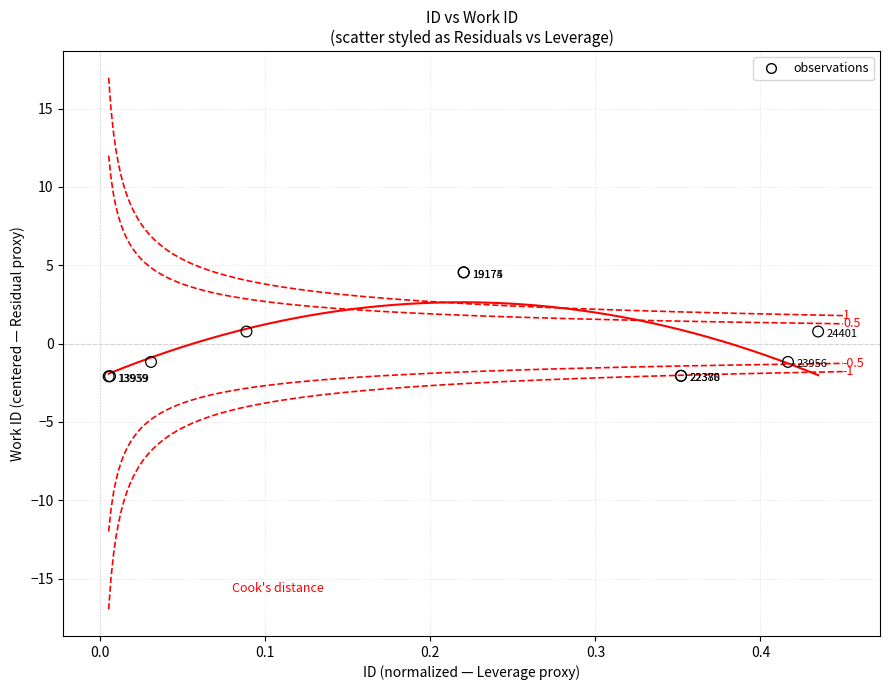

What Y value in the scatter plot is closest to 1?

0.8